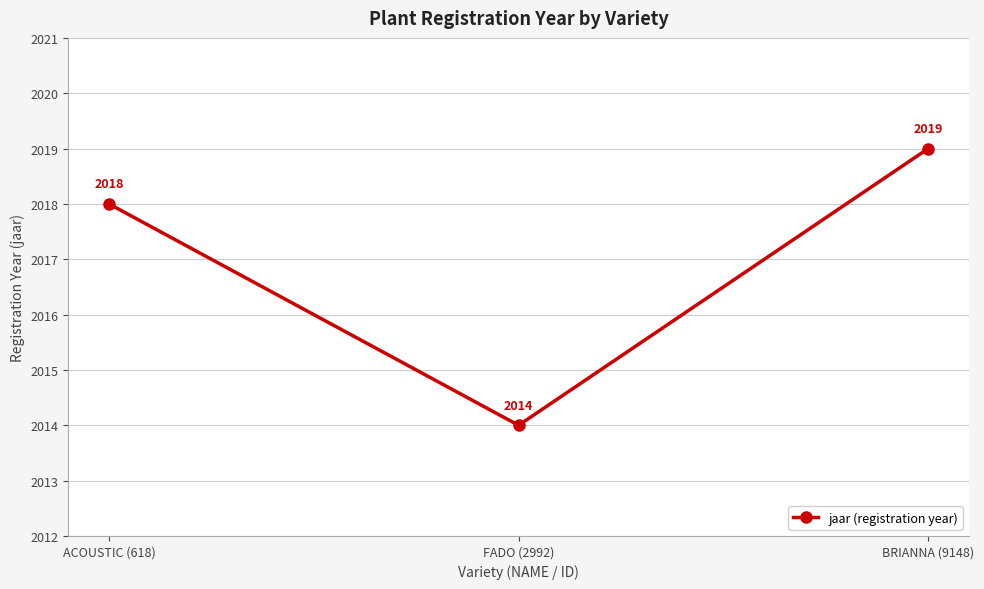

Does the chart display data point markers on the line(s)?

Yes